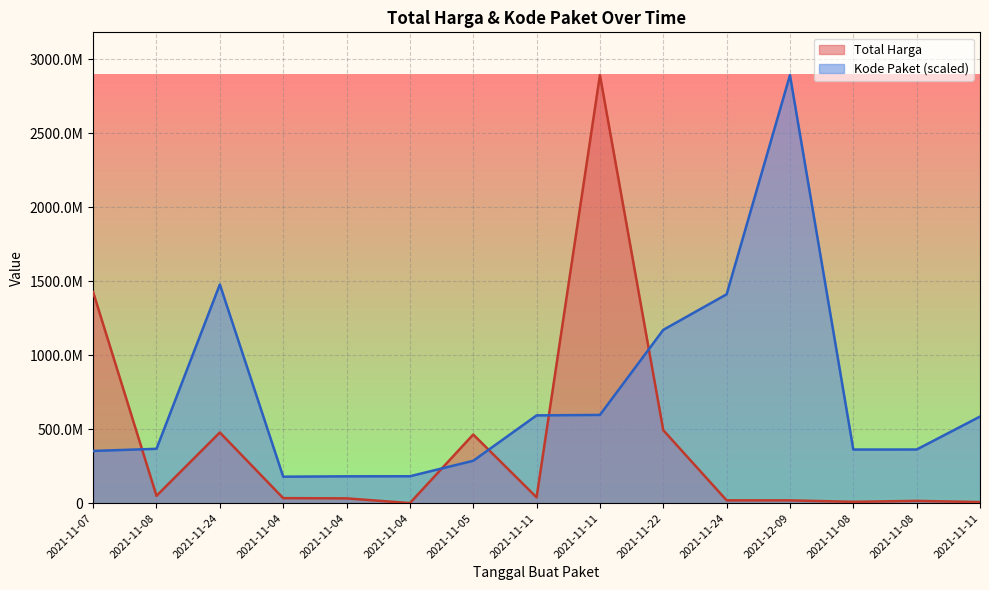

Which series ends up on top after the final intersection of Kode Paket and Total Harga?

Kode Paket